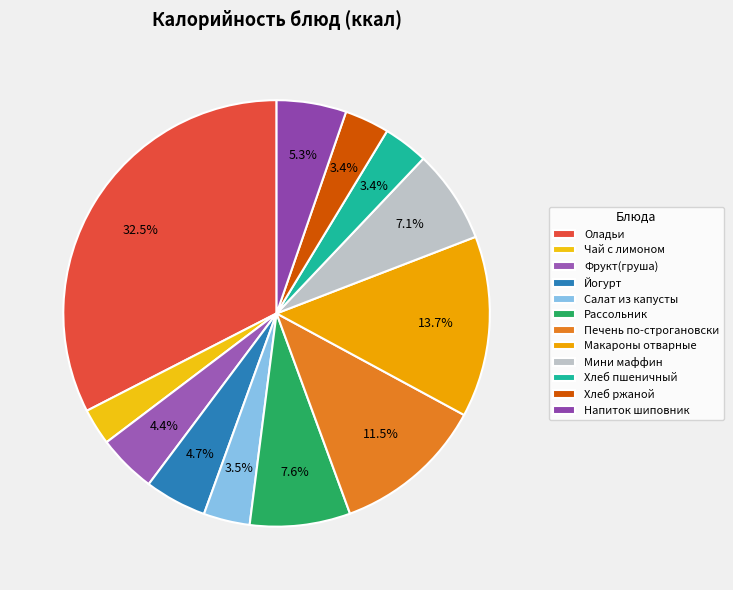

Which category has the smallest portion of the pie?

Чай с лимоном